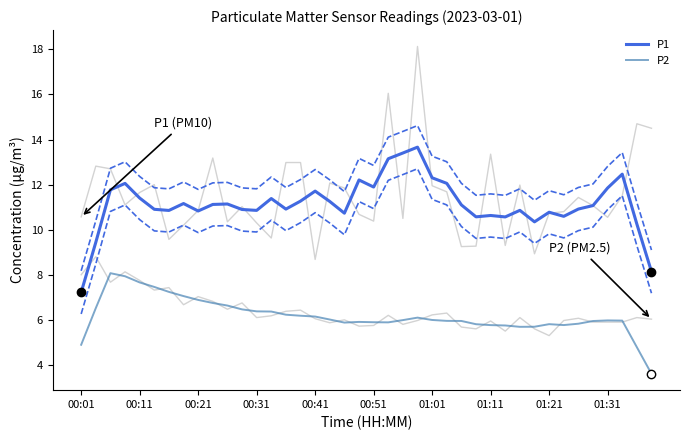

What is the difference between the maximum and minimum values in the P2 series?

4.5